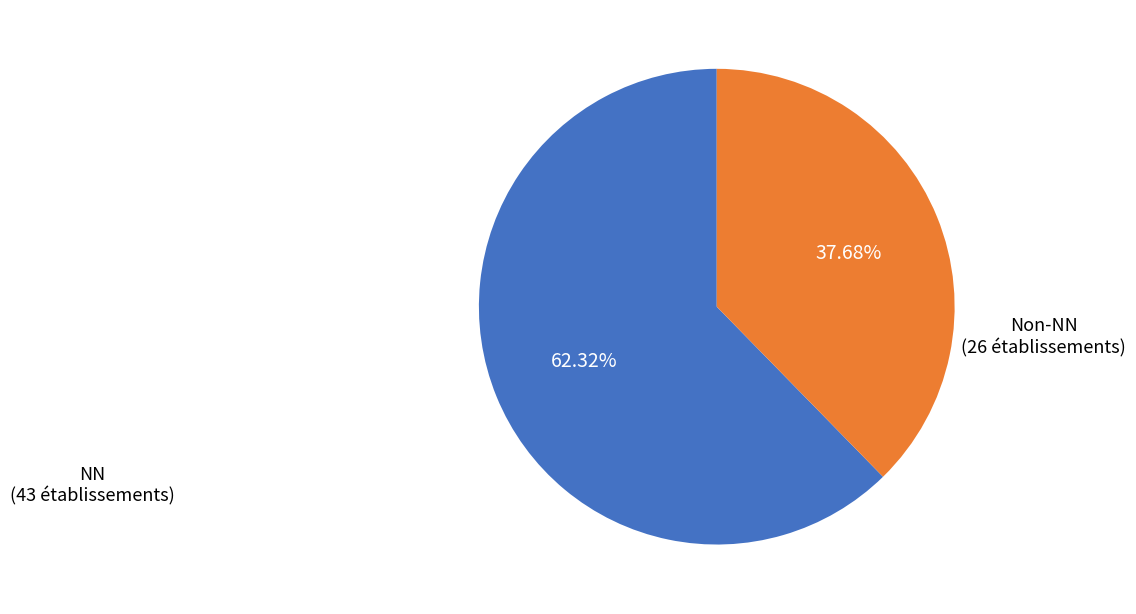

To the nearest percent, what is the average slice percentage?

50%